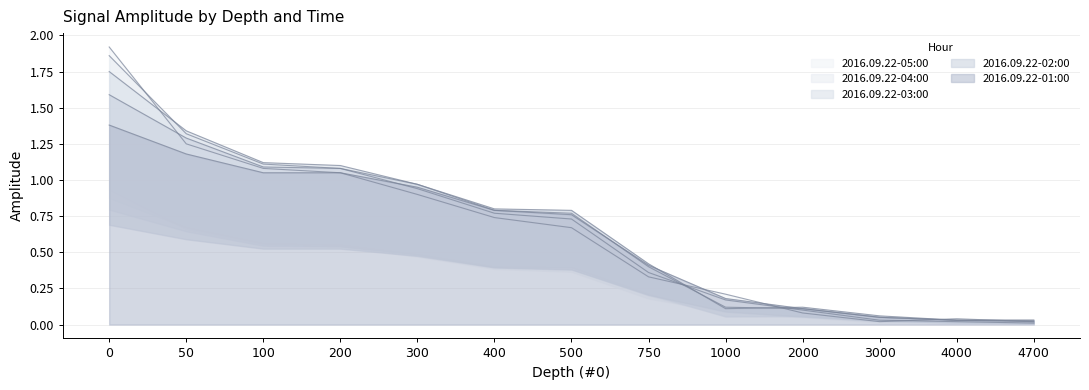

What is the approximate value of 2016.09.22-01:00 at 0?

1.4